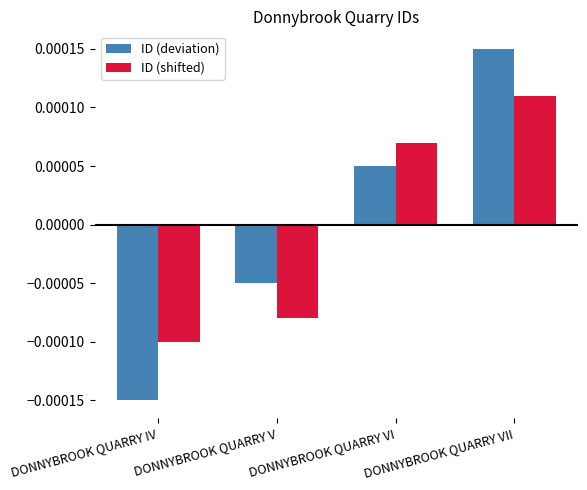

Does the chart contain any negative values?

Yes